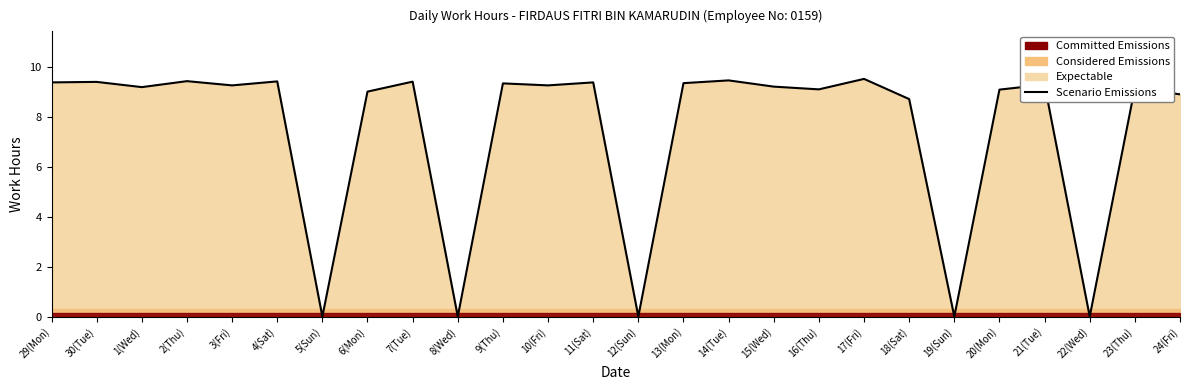

How many values exceed 9?

19